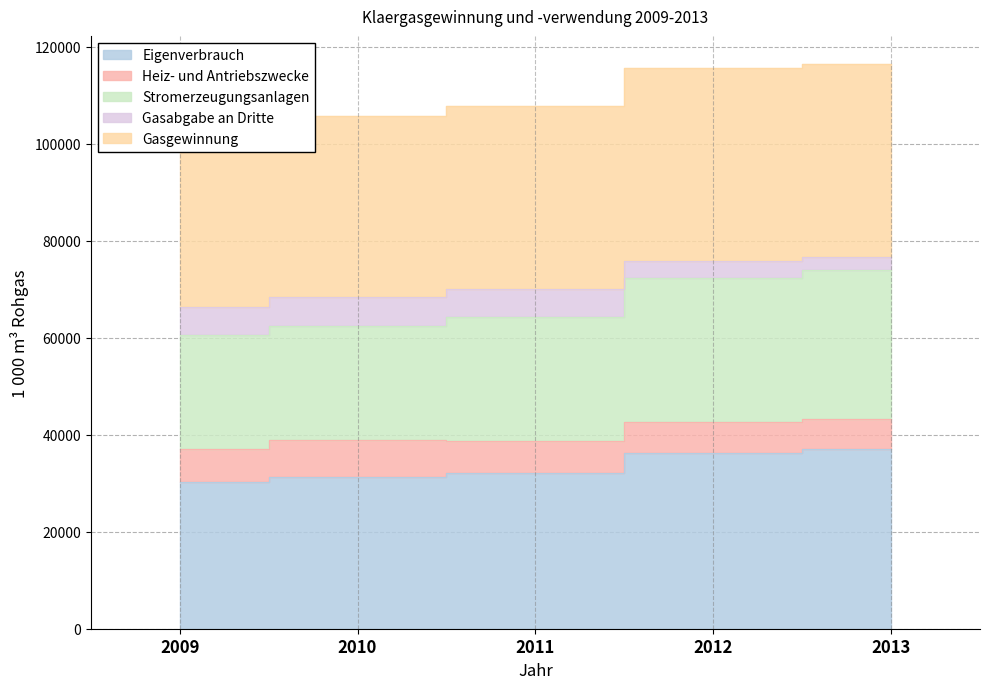

What is the value of the Eigenverbrauch point at the 5th from the left?

37021